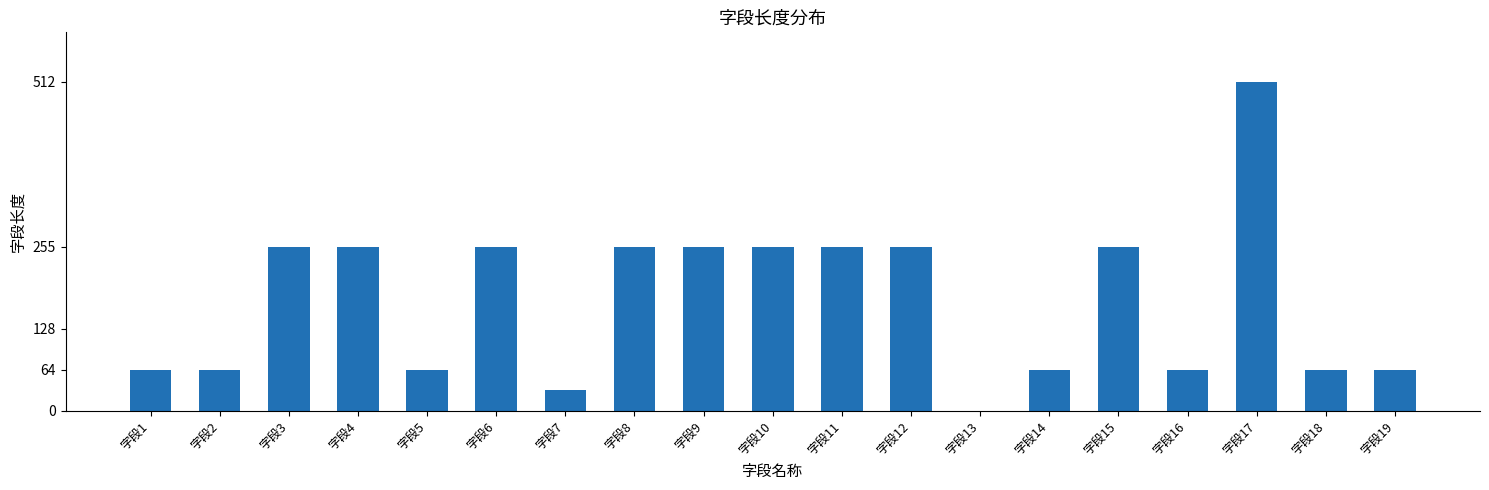

What is the sum of all values?

3287